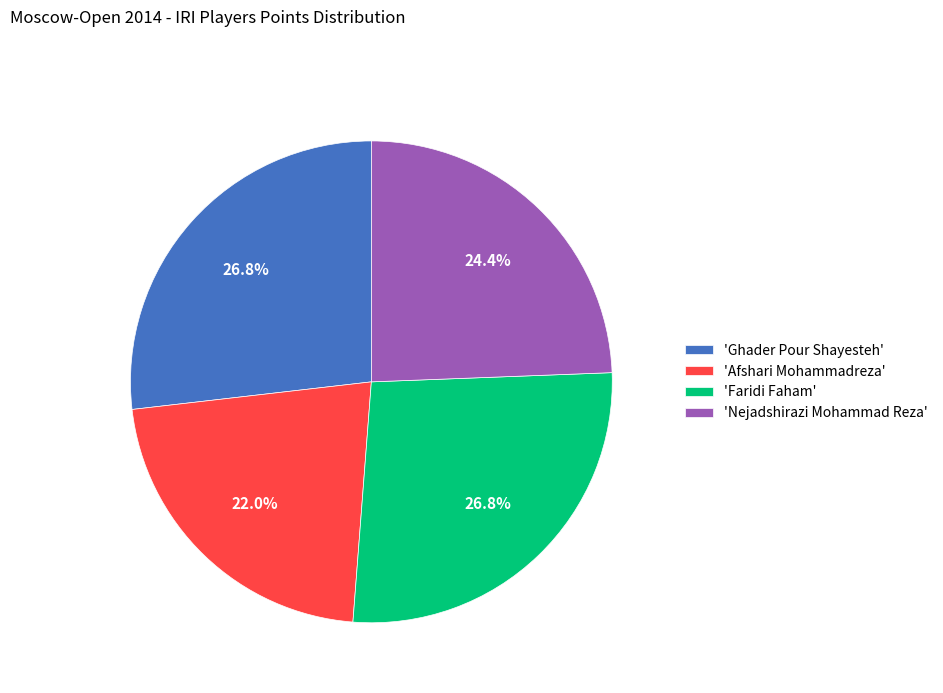

Do 'Afshari Mohammadreza' and 'Faridi Faham' together represent more than half of the pie?

No